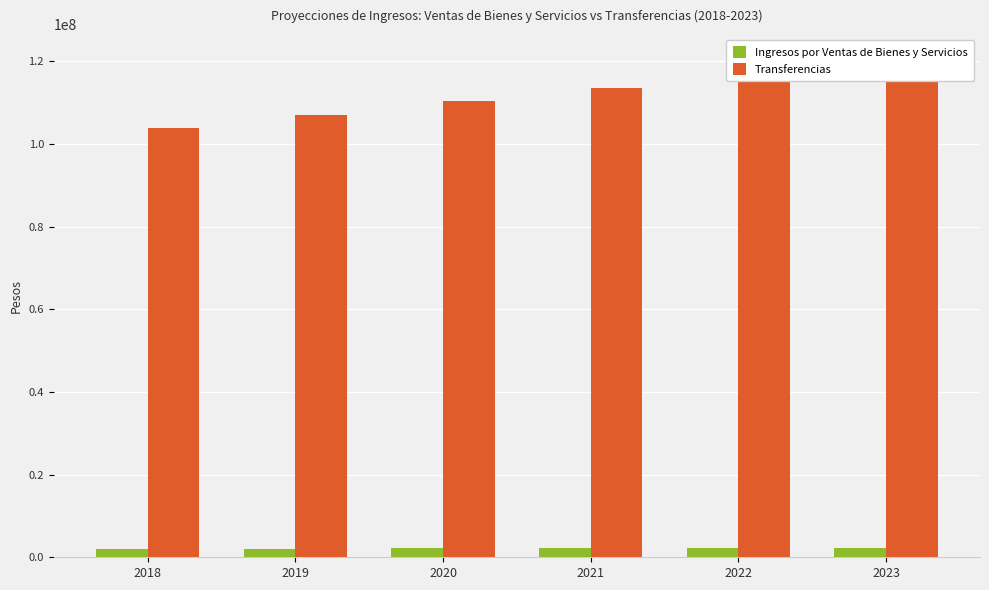

At which category is the sum across all series the highest?

2023